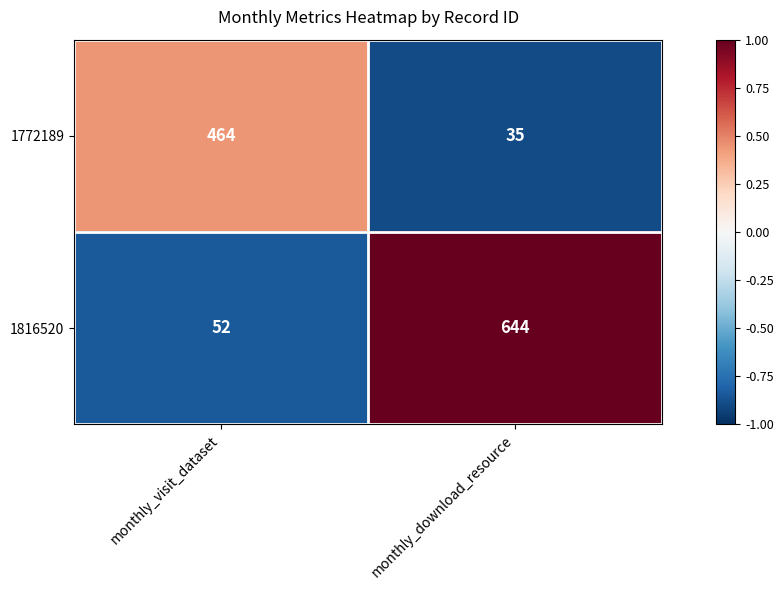

Which category has the highest value across all series?

monthly_download_resource